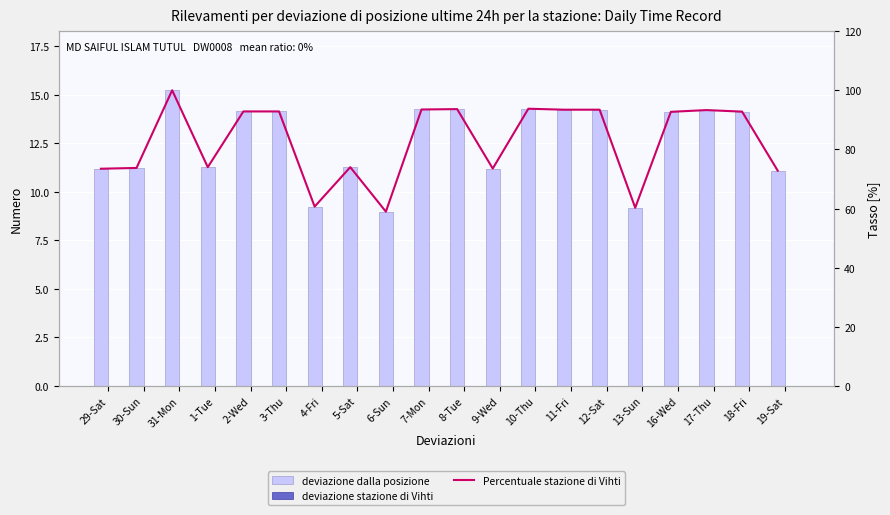

Does the chart contain any negative values?

No